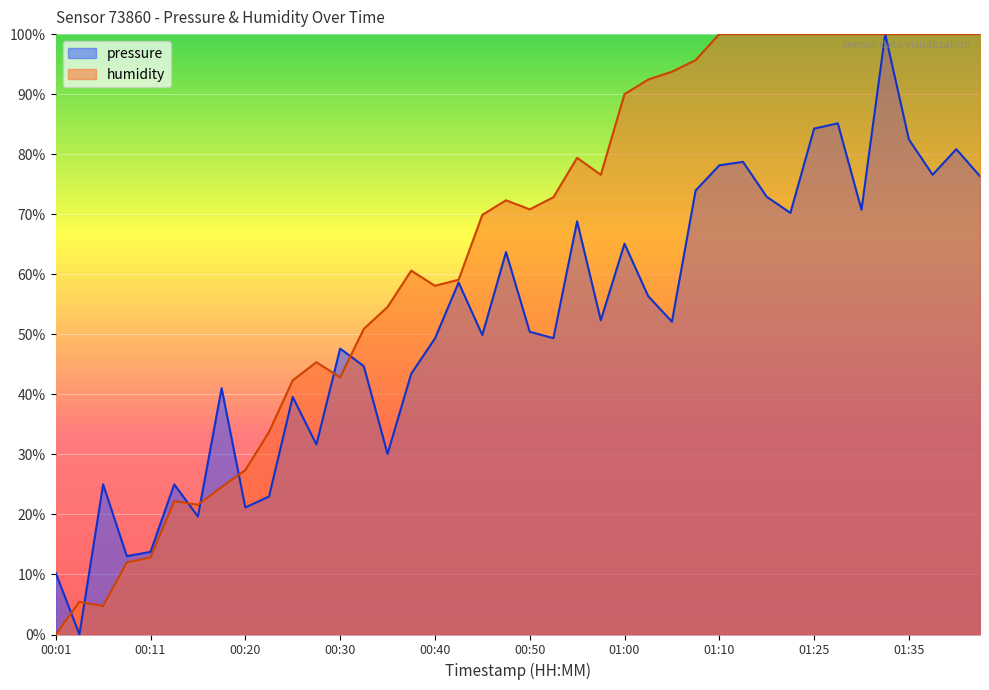

What position from the right is 00:06?

38